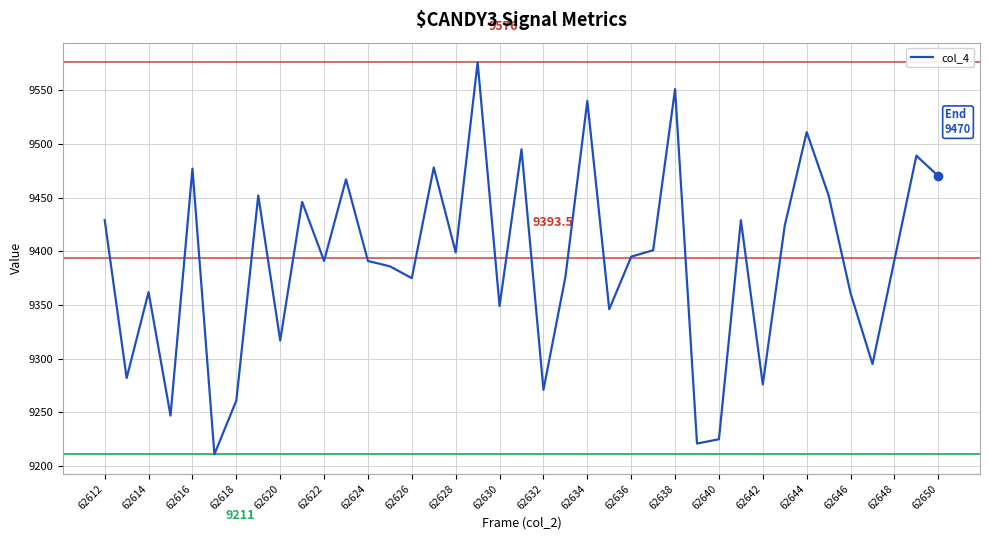

What is the sum of all values?

366216